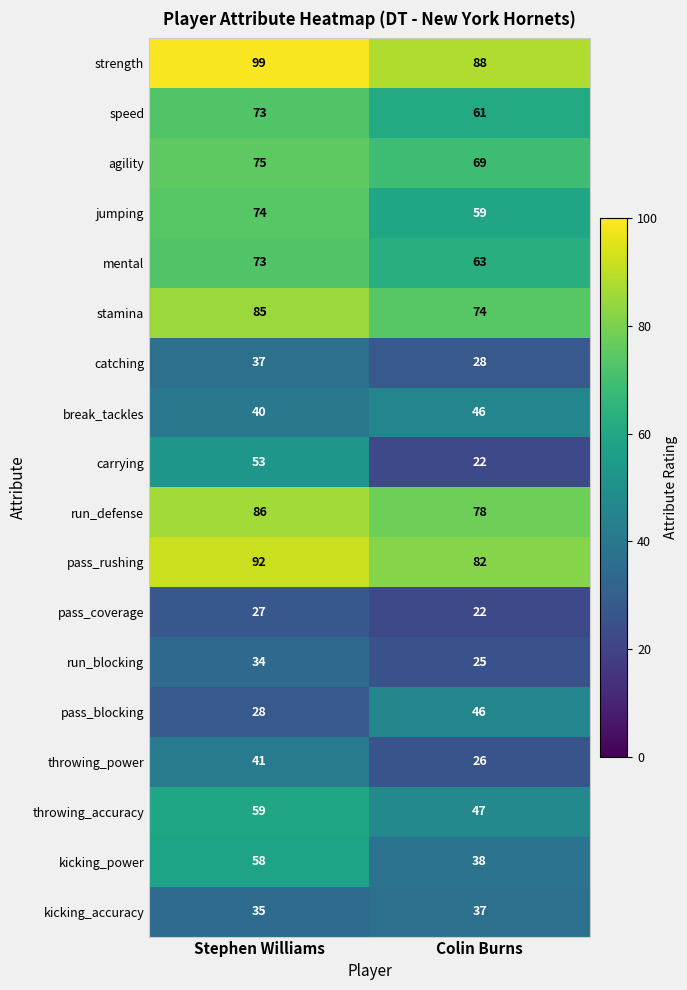

Which series has the largest range (max minus min)?

carrying